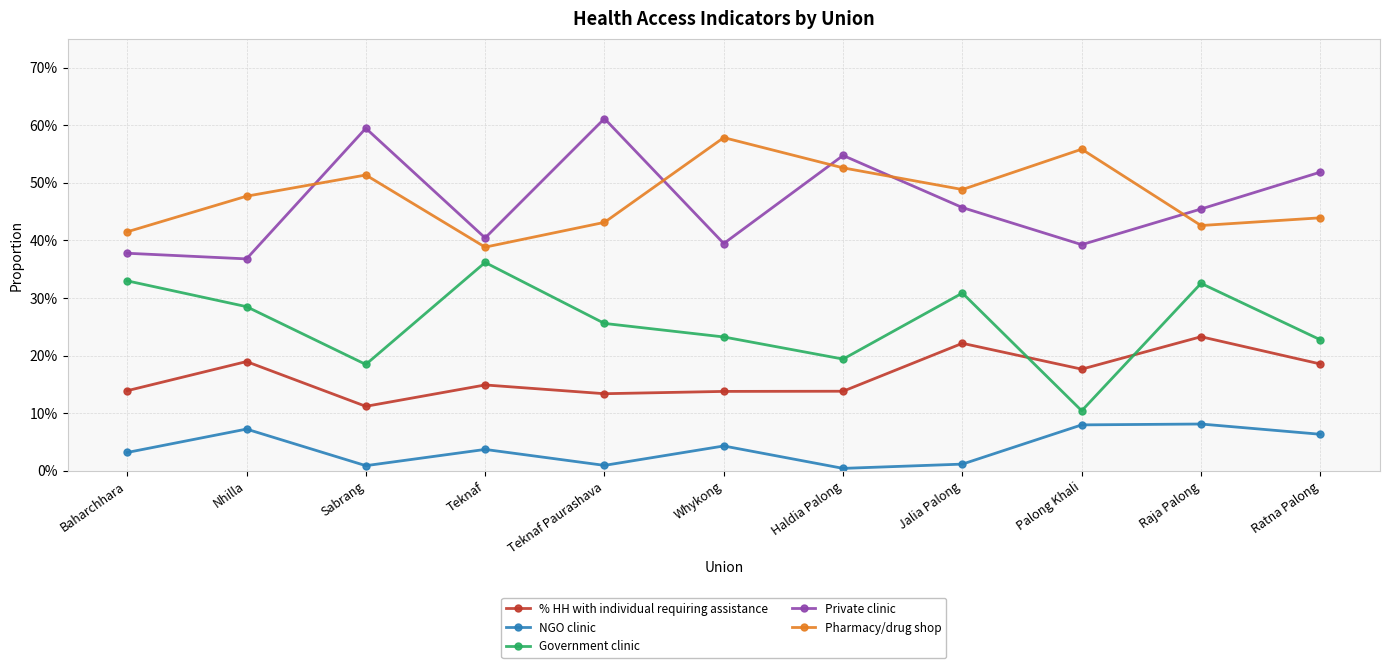

True or false: % HH with individual requiring assistance and Pharmacy/drug shop intersect in this chart.

False